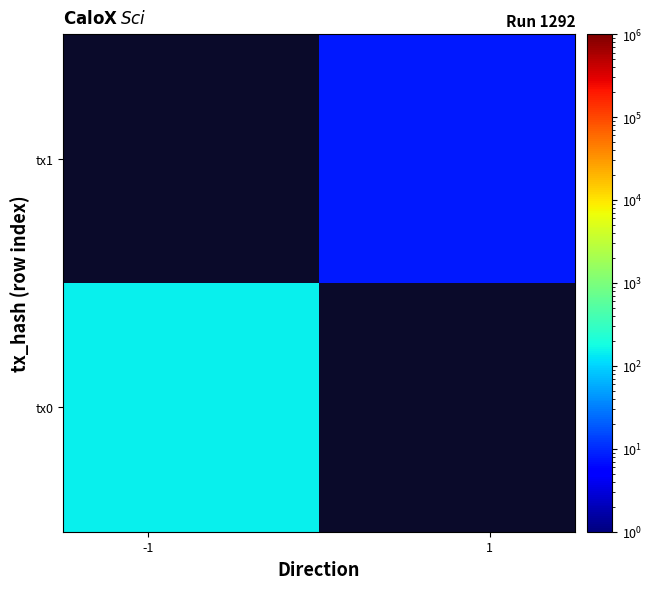

Rank the series by their maximum value, from highest to lowest.

tx0, tx1